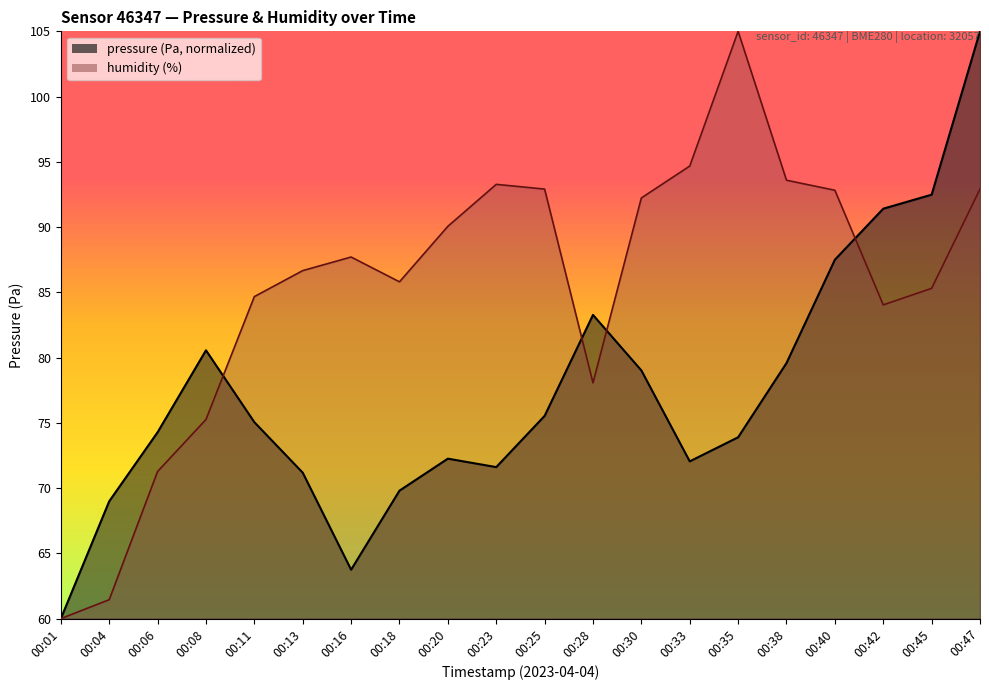

Between which two adjacent categories do humidity and pressure first intersect?

00:08 and 00:11